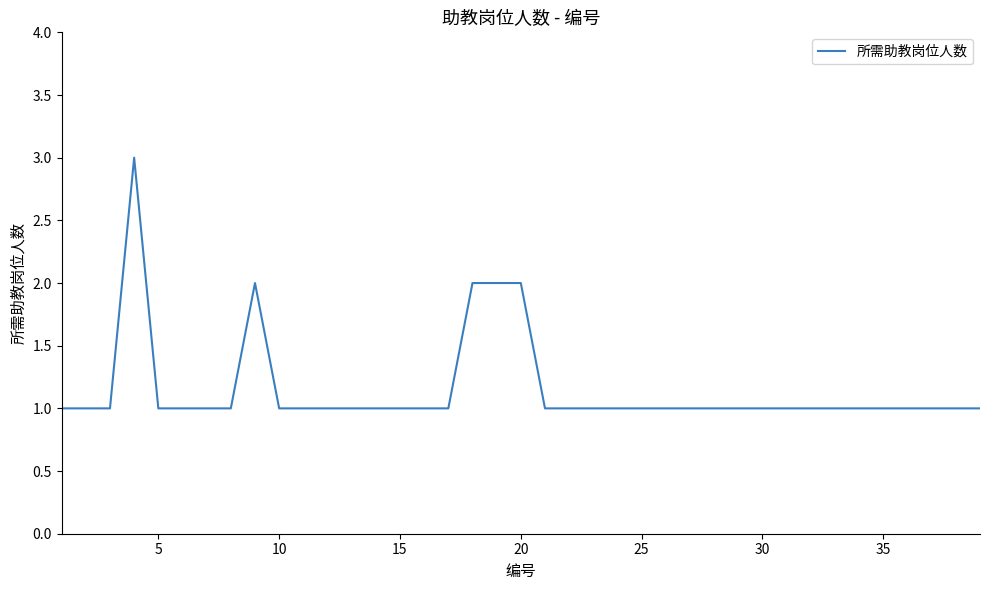

Reading left to right, list all the values displayed in this chart.

1	1	1	3	1	1	1	1	2	1	1	1	1	1	1	1	1	2	2	2	1	1	1	1	1	1	1	1	1	1	1	1	1	1	1	1	1	1	1